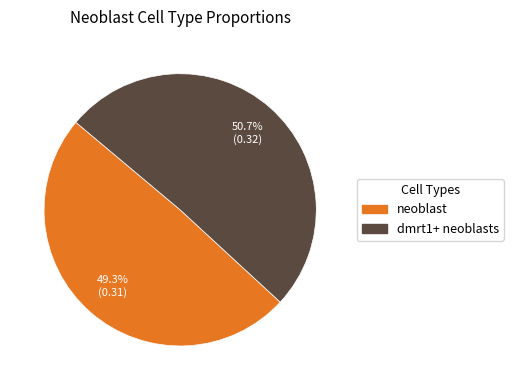

What percentage do neoblast and dmrt1+ neoblasts together represent?

100.0%